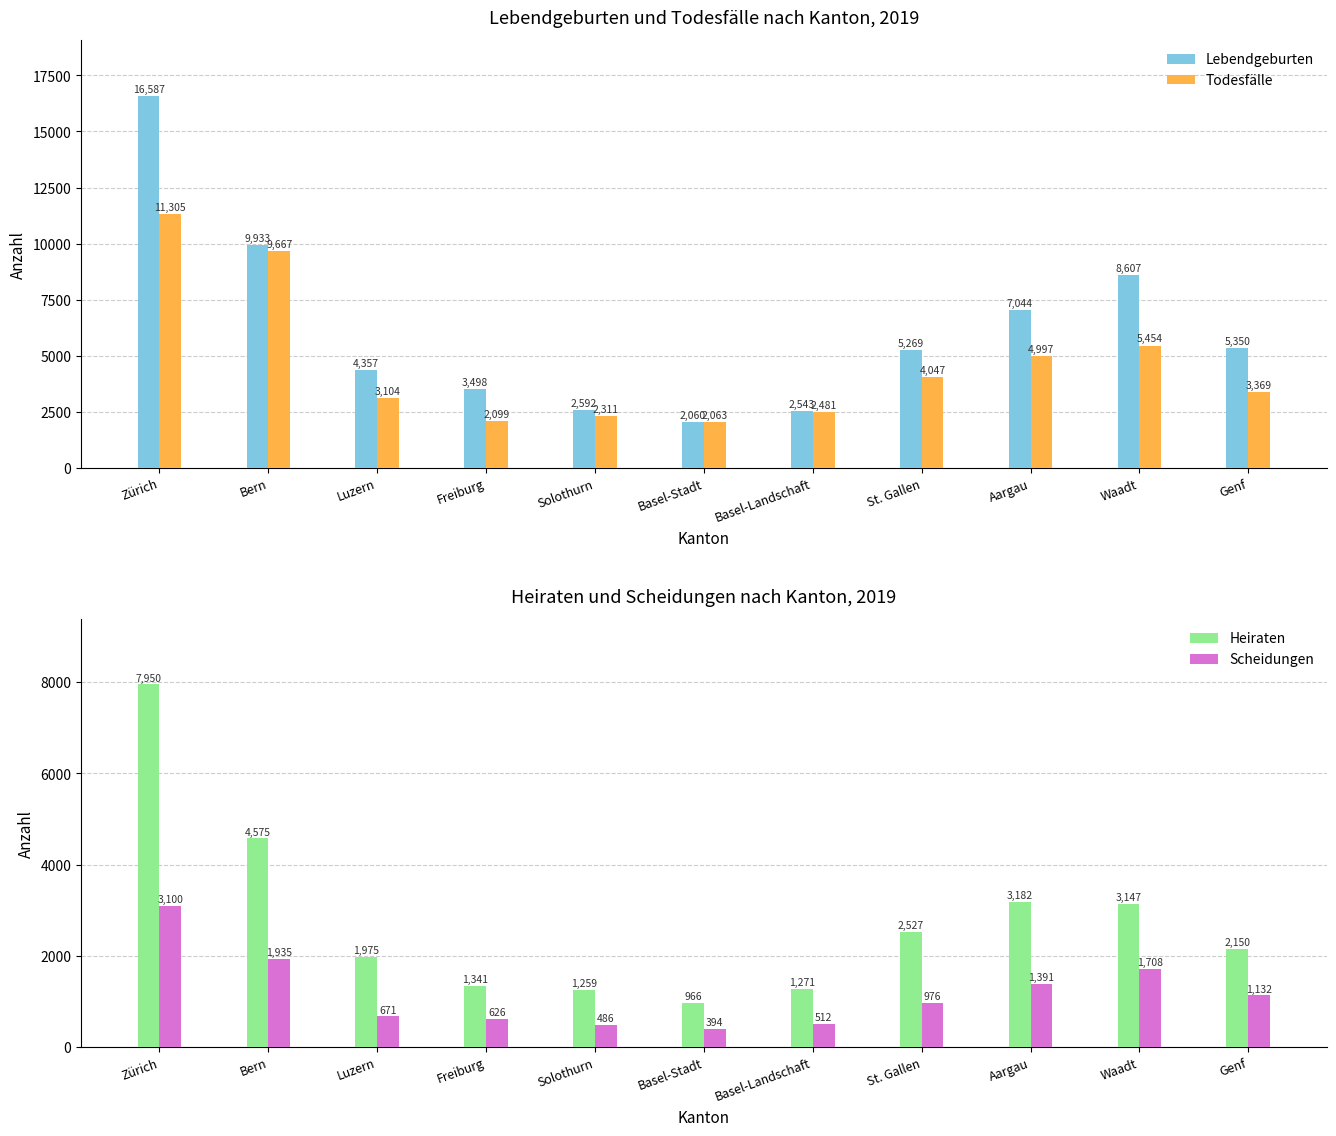

What is the sum of the Todesfälle values at Aargau and Waadt?

10451